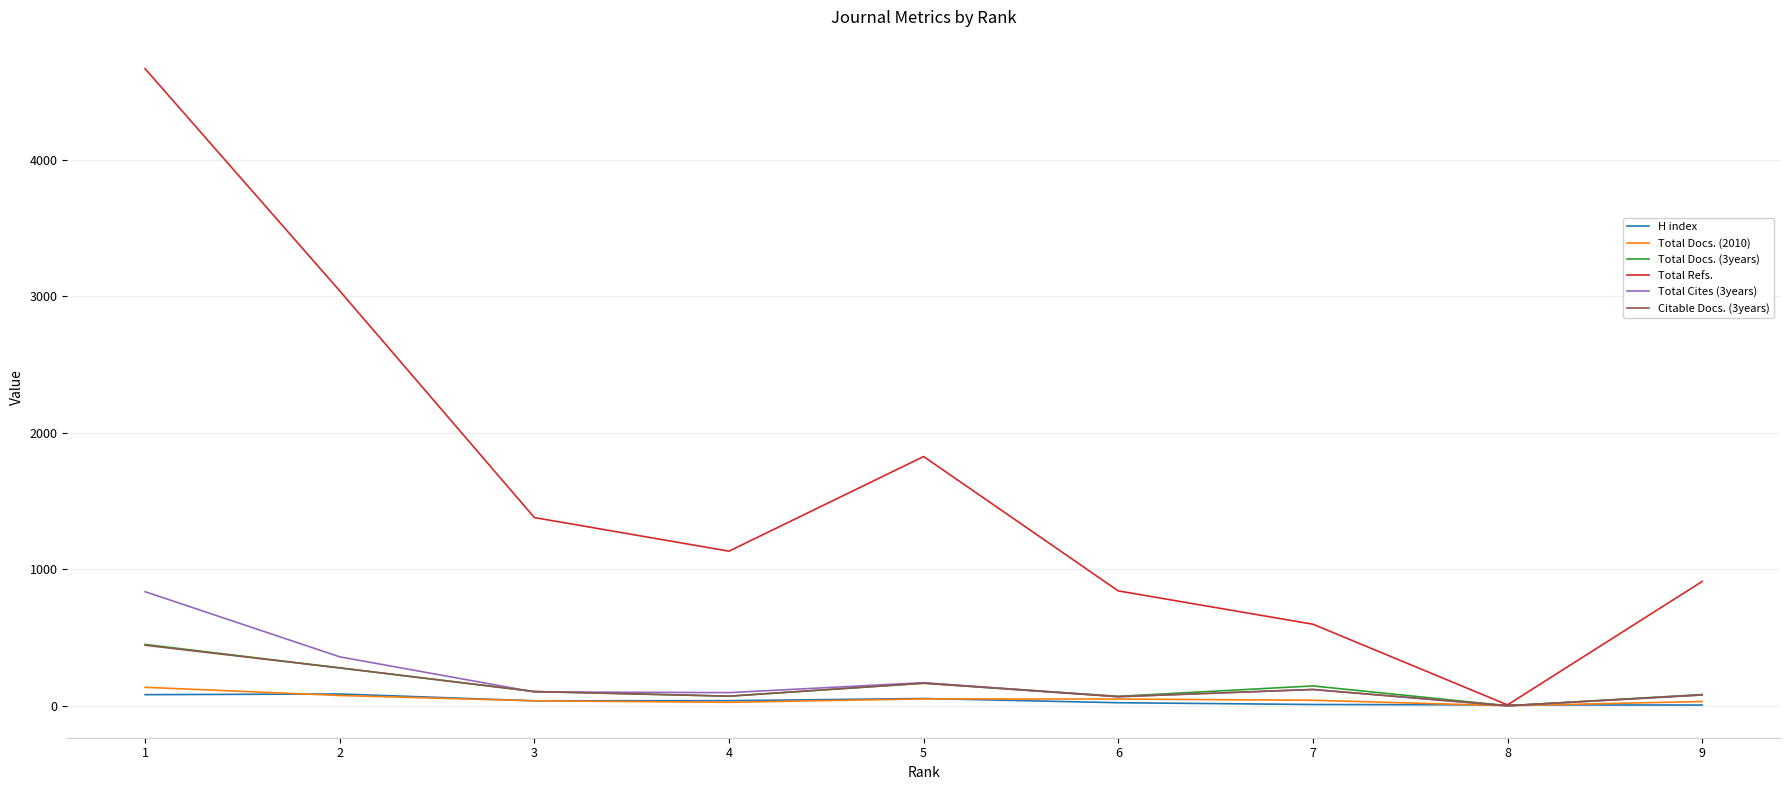

Which category has the lowest value in the Citable Docs. (3years) series?

8